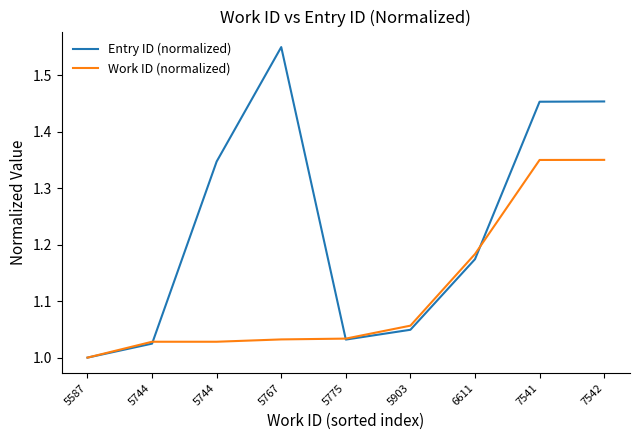

True or false: Work ID (normalized) has a value of 1.0 at 5775.

True